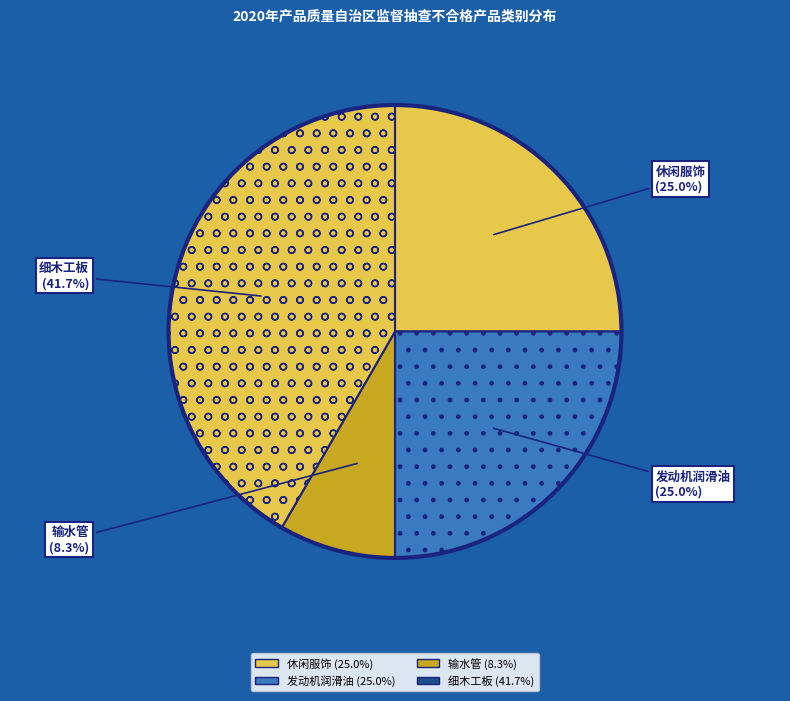

To the nearest percent, what percentage of the pie is 发动机润滑油?

25%